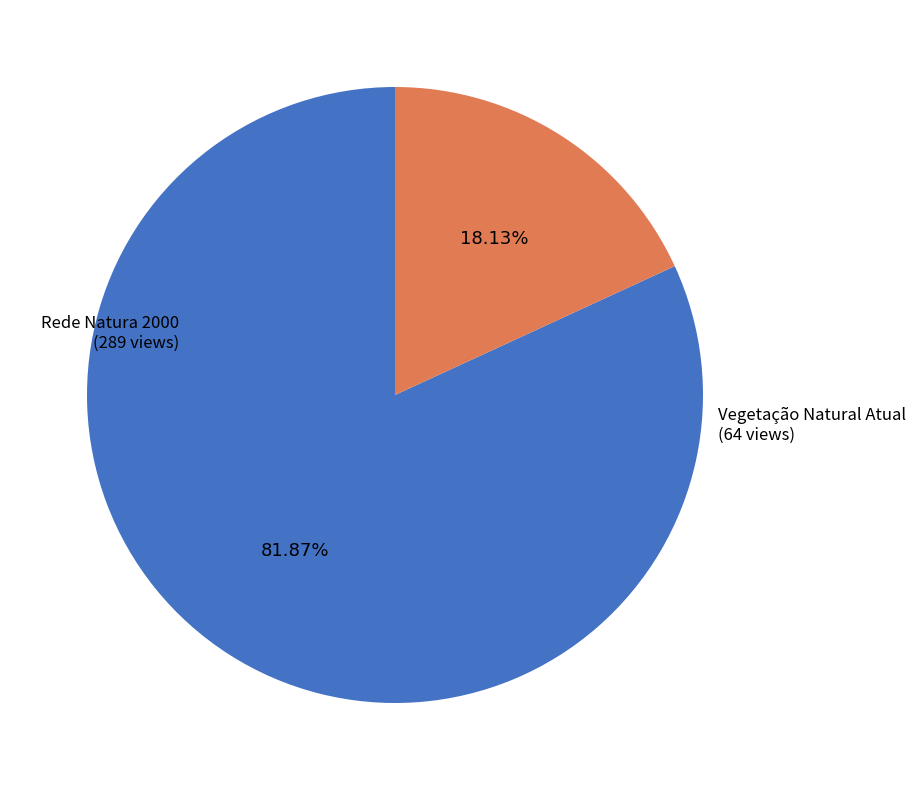

What portion of the pie excludes Vegetação Natural Atual?

81.9%